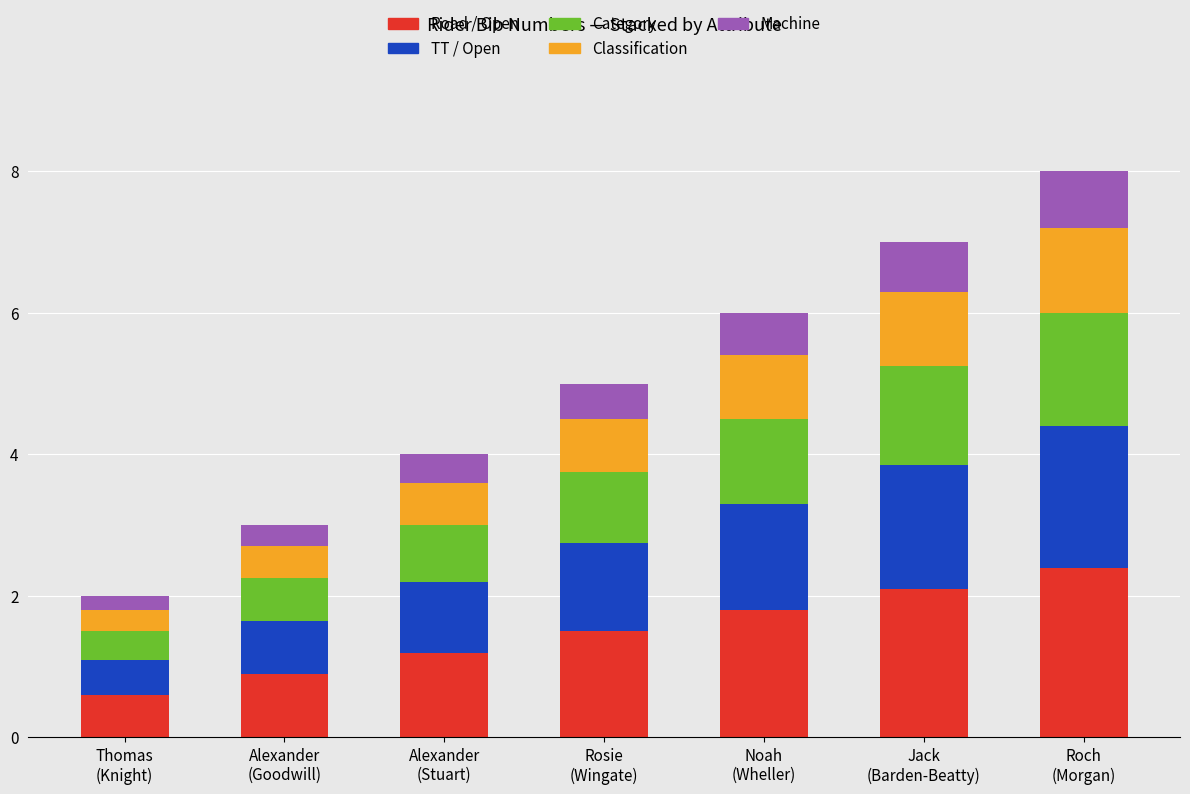

What is the minimum value for Road / Open?

0.6